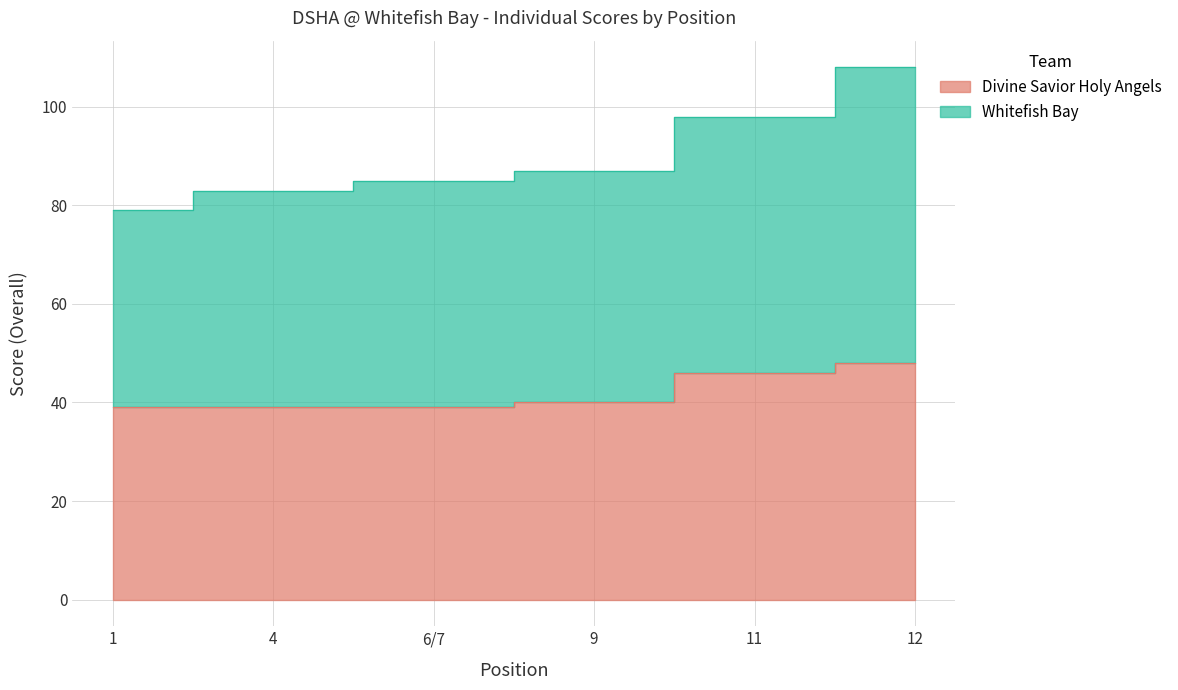

What are all the series names shown in the legend?

Divine Savior Holy Angels, Whitefish Bay